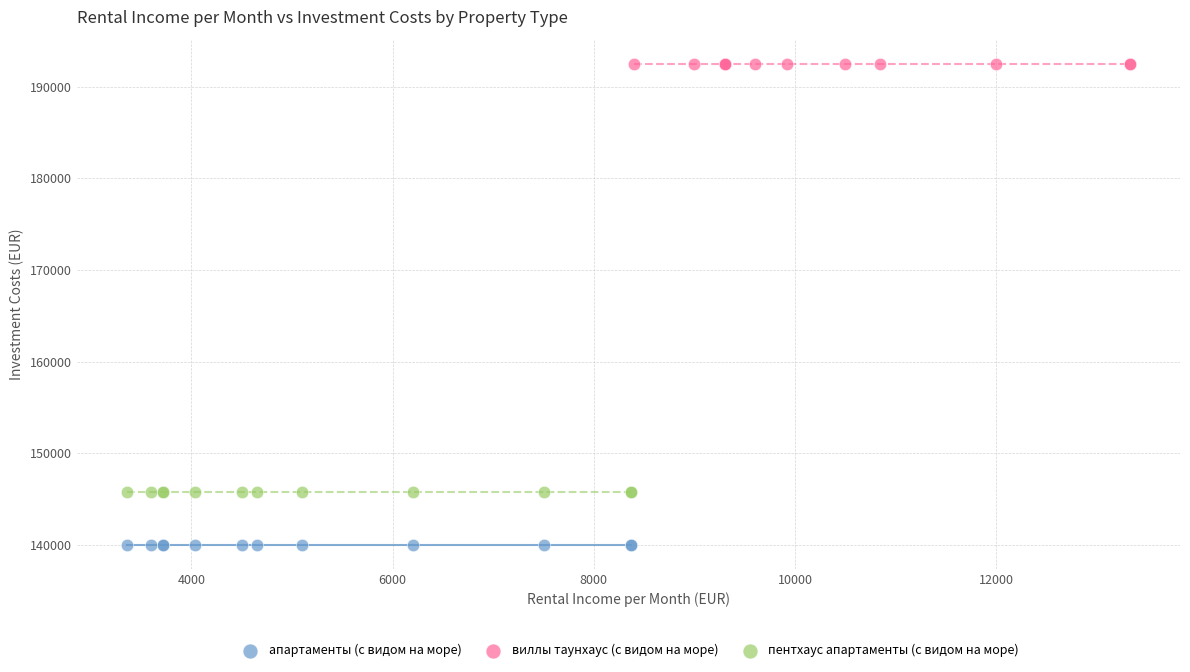

Which series contains the lowest Y value?

апартаменты (c видом на море)